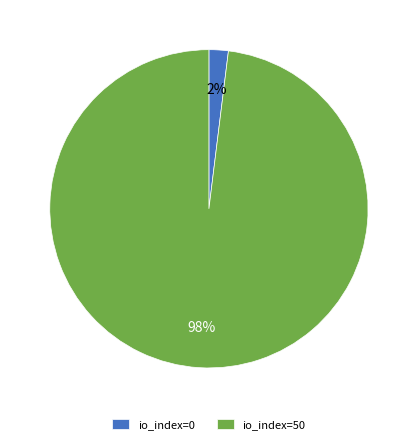

The io_index=50 slice represents 98% of the pie. True or false?

True